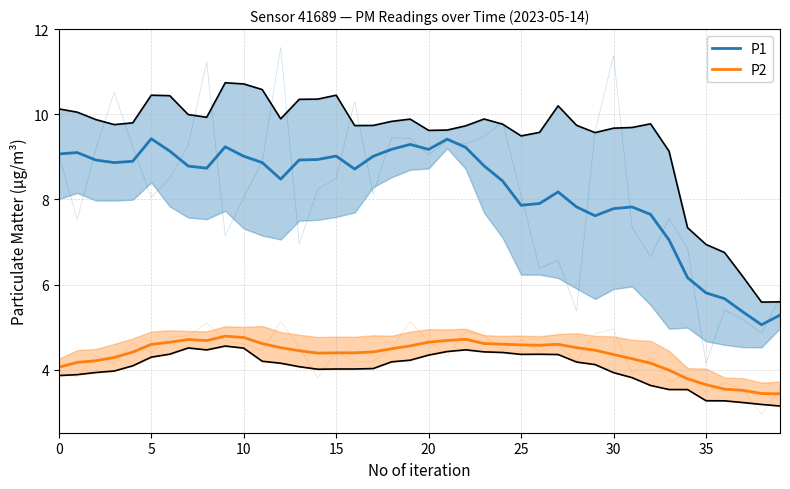

Which series has the largest range (max minus min)?

P1